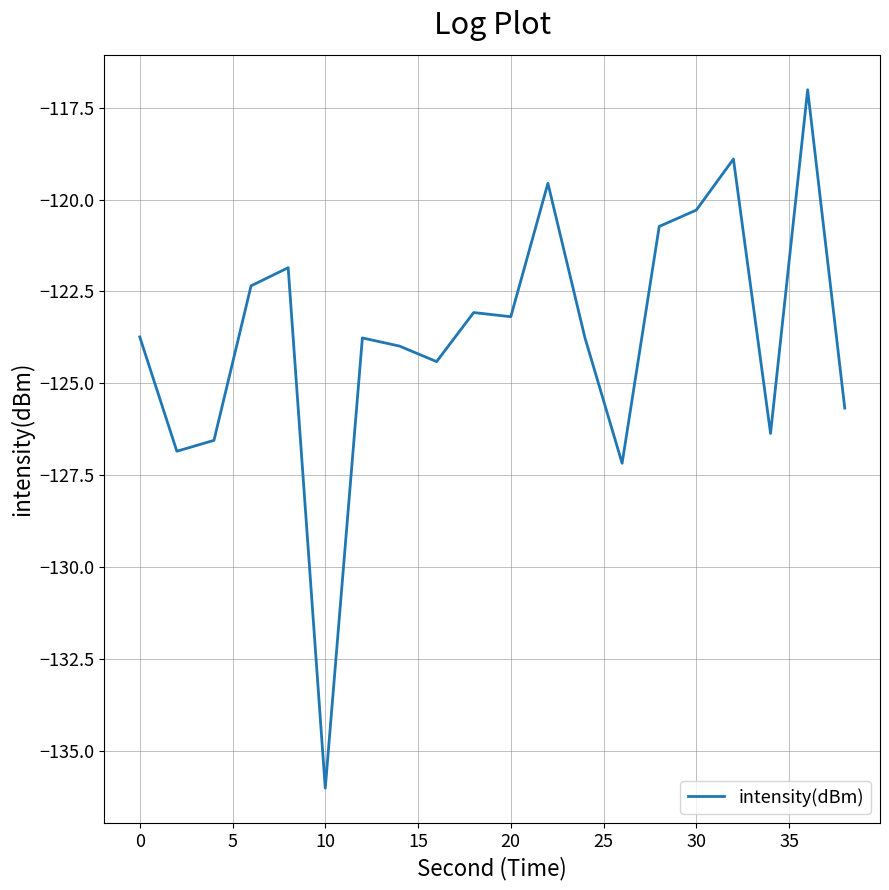

What is the maximum value shown in the chart?

-117.0